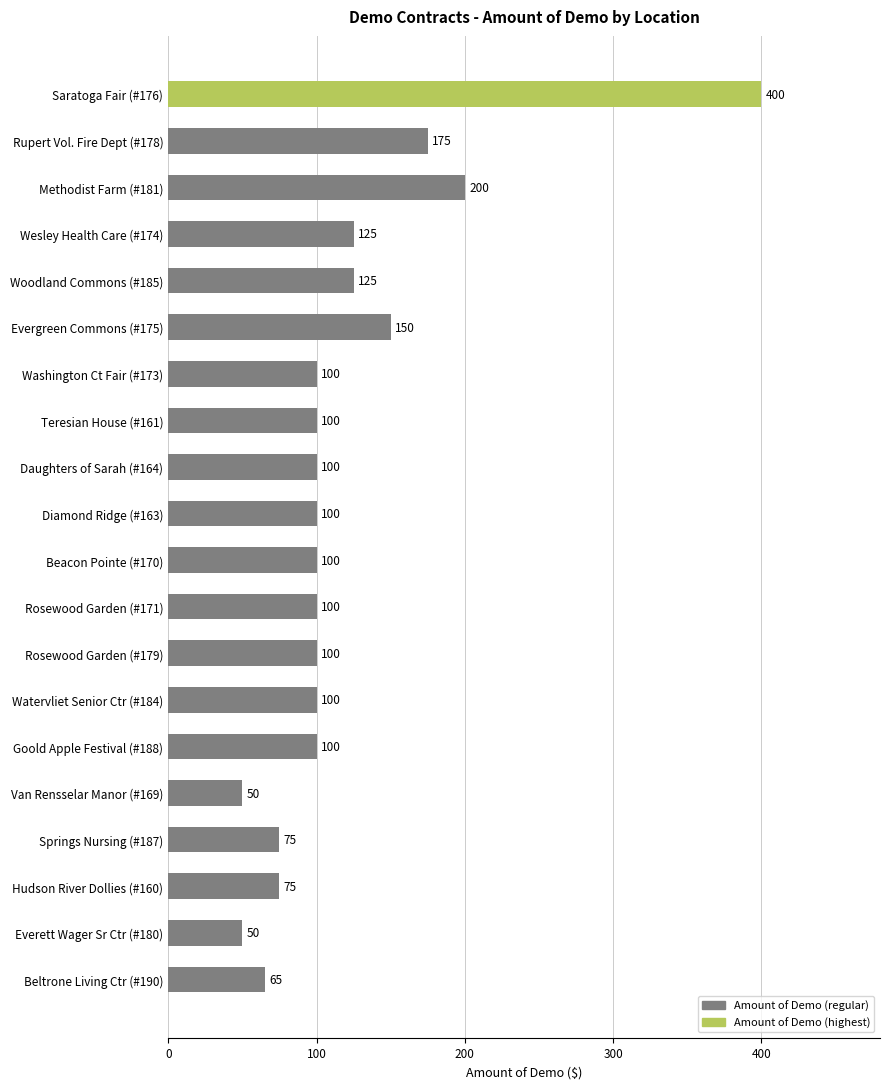

Reading bottom to top, list all the values displayed in this chart.

65	50	75	75	50	100	100	100	100	100	100	100	100	100	150	125	125	200	175	400